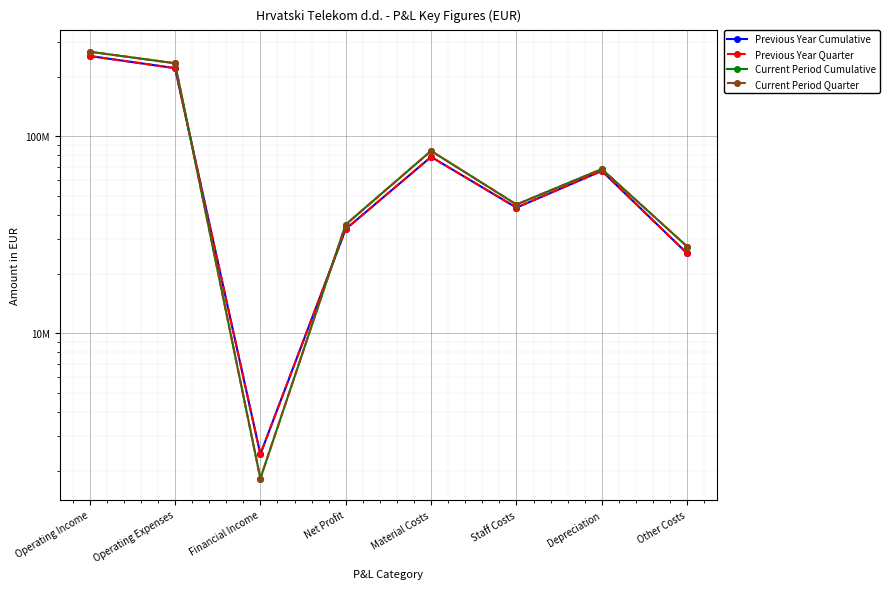

Where does the Current Period Quarter series first go above 68079754?

Operating Income